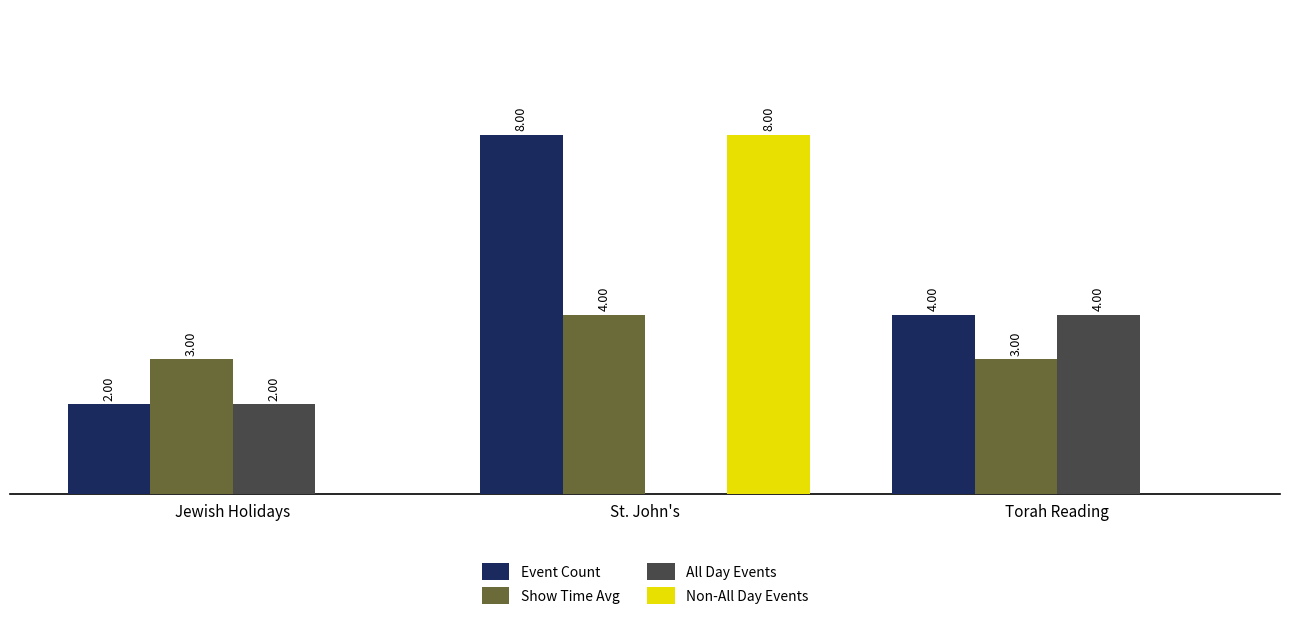

Which series has the largest total across all categories?

Event Count